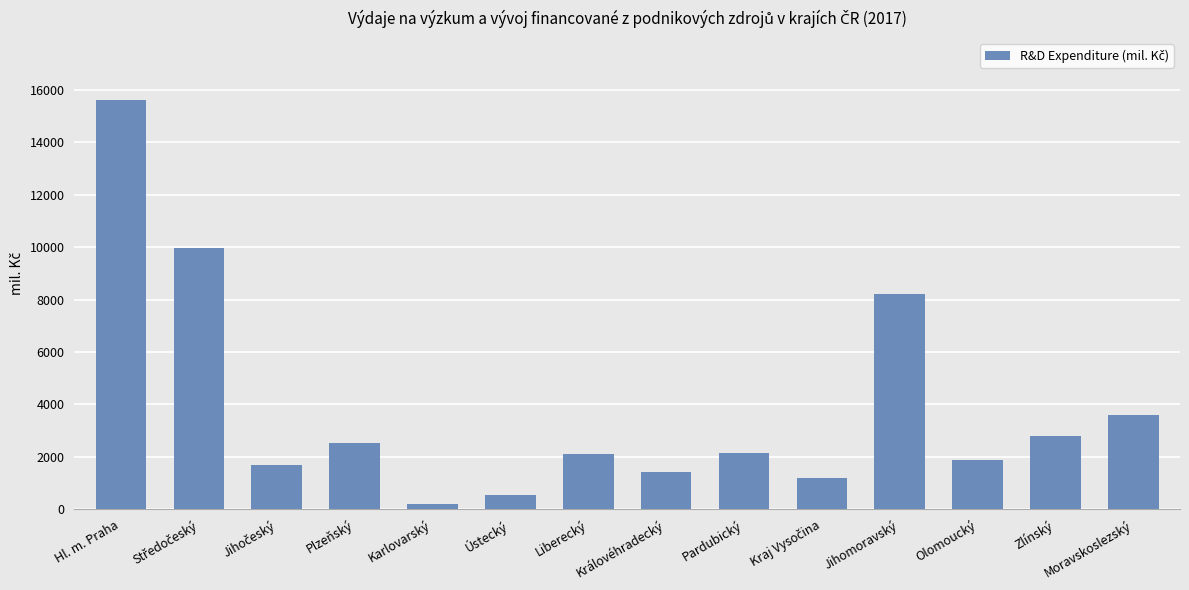

Where does the data first go above 2131?

Hl. m. Praha